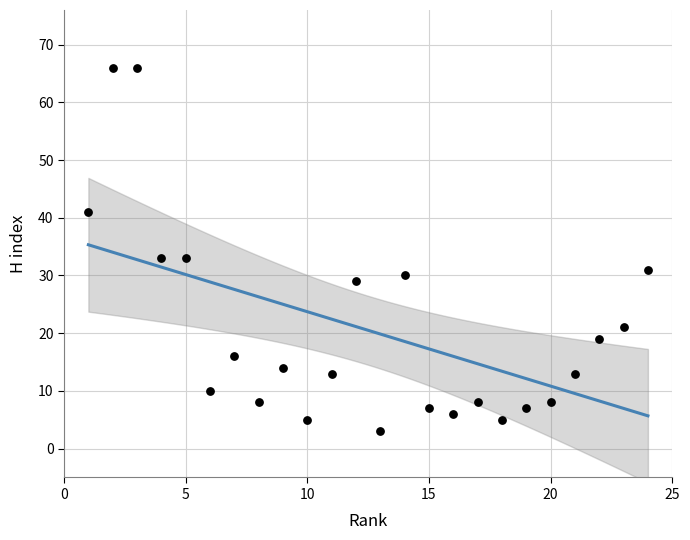

What is the range of X values (max minus min)?

23